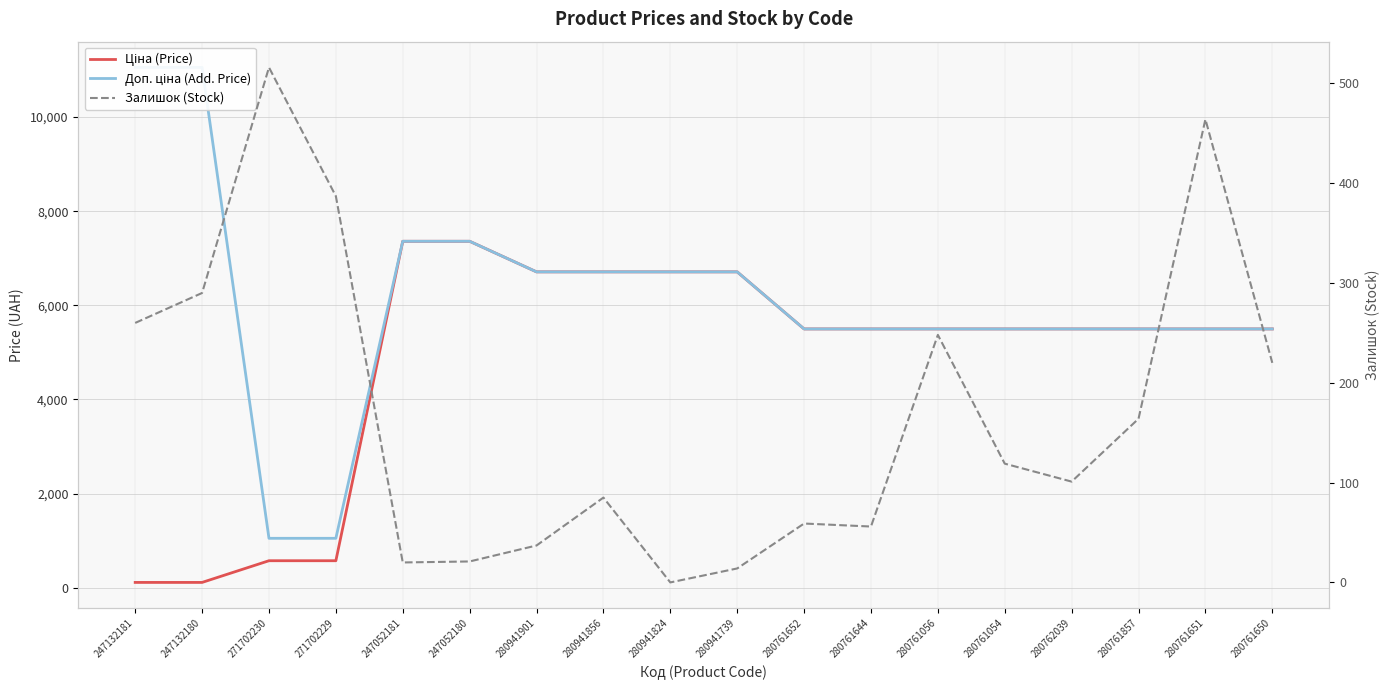

Between 280761054 and 280761857, which series saw the biggest shift?

Залишок (Stock)